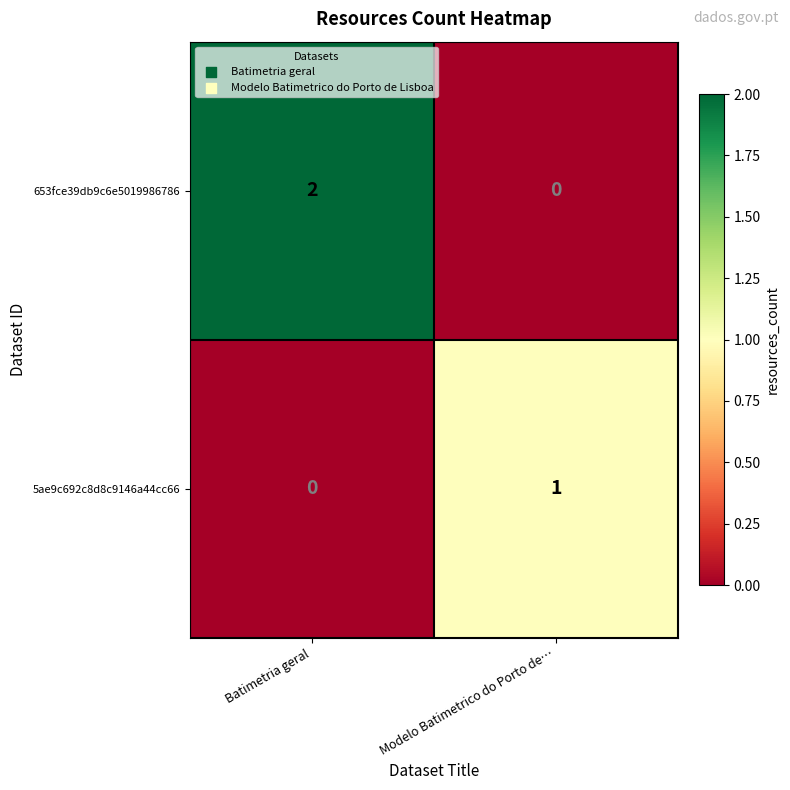

Rank the series by their average value, from highest to lowest.

653fce39db9c6e5019986786, 5ae9c692c8d8c9146a44cc66